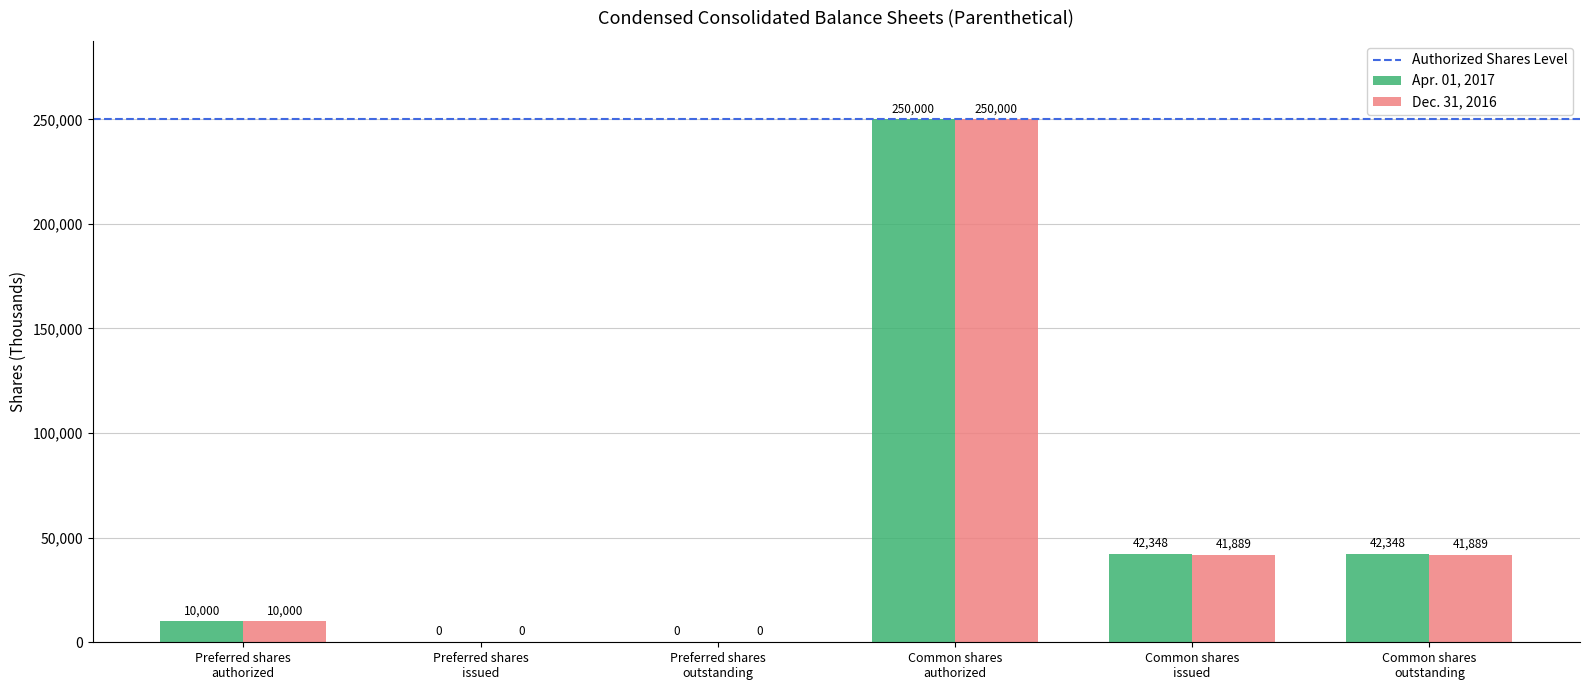

How many groups of bars are there?

6